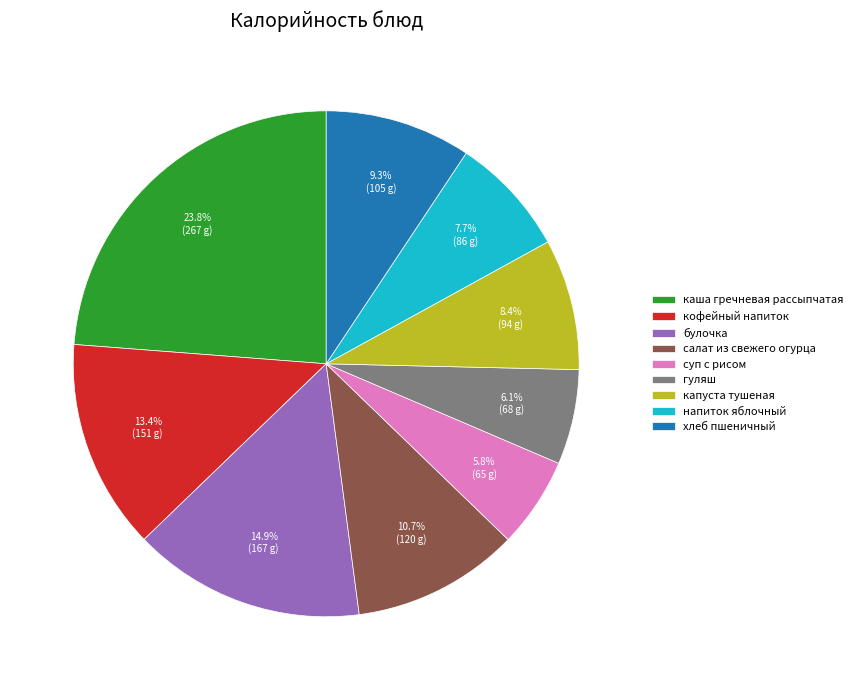

How many slices are in this pie chart?

9